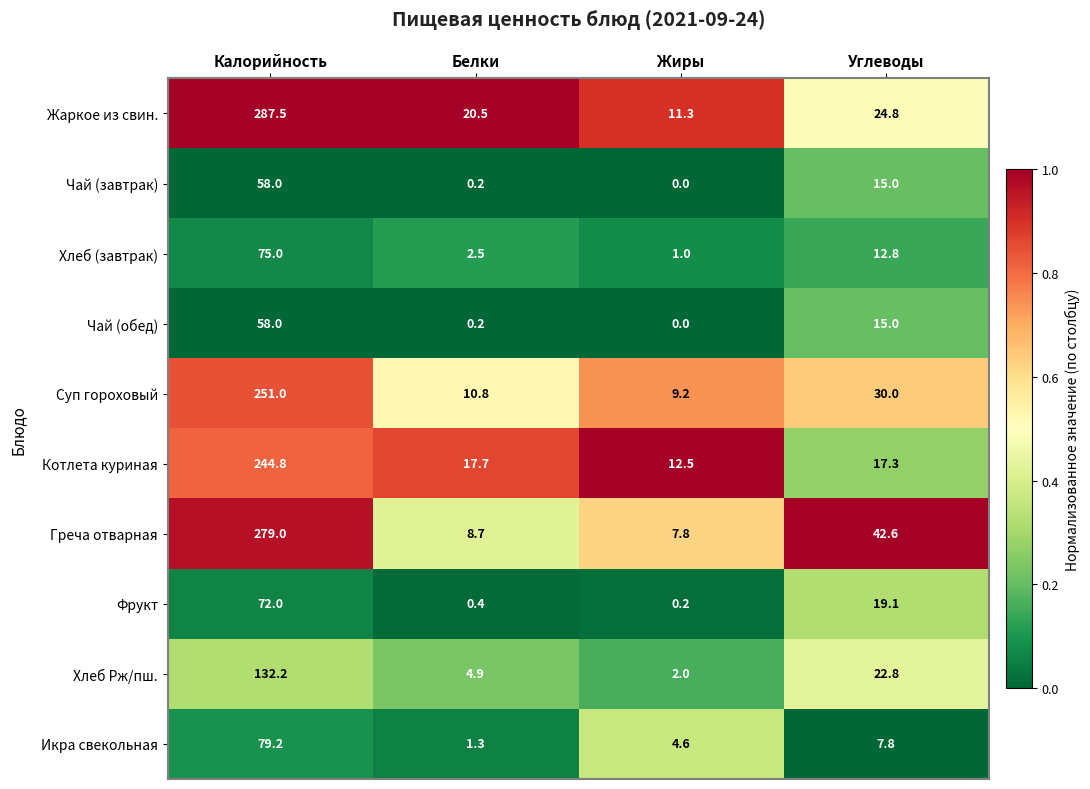

What is the maximum value shown in the chart?

287.5